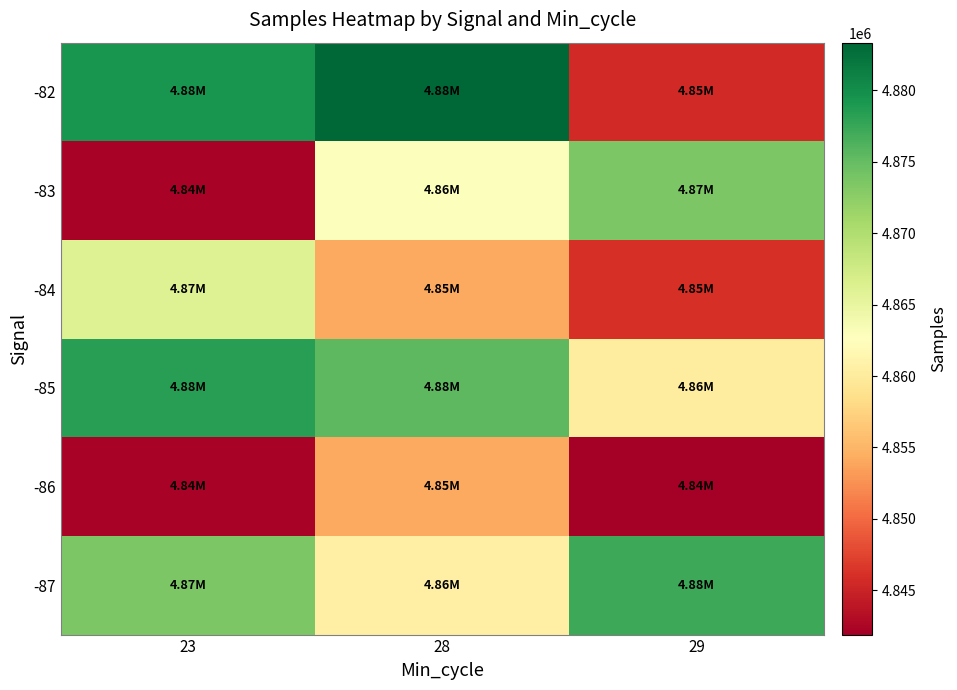

List the series in order of their peak value, highest first.

-82, -85, -87, -83, -84, -86